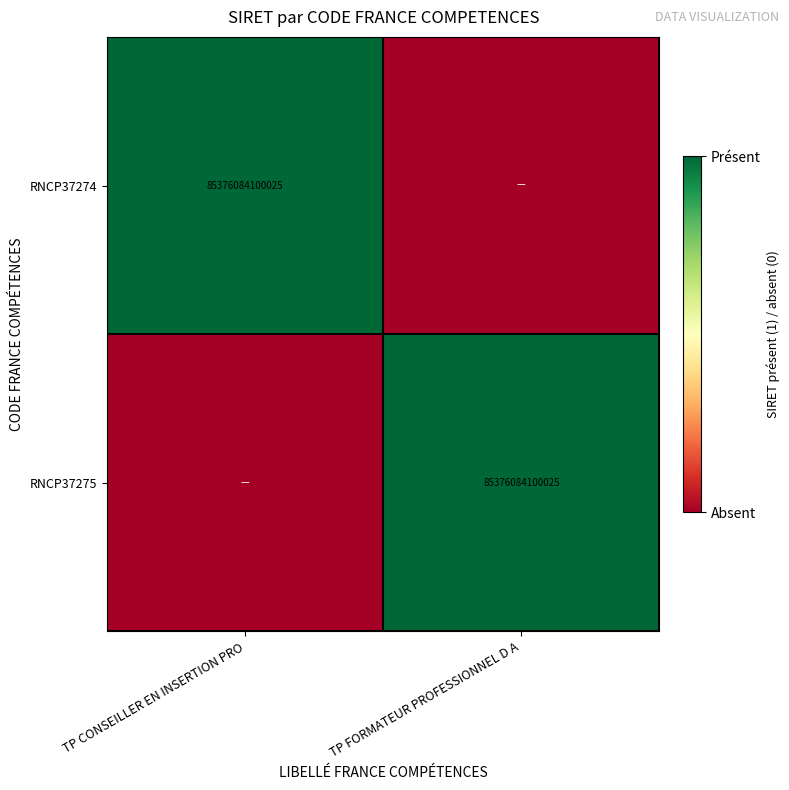

True or false: RNCP37274 has a value of 85376084100025 at TP CONSEILLER EN INSERTION PRO.

True